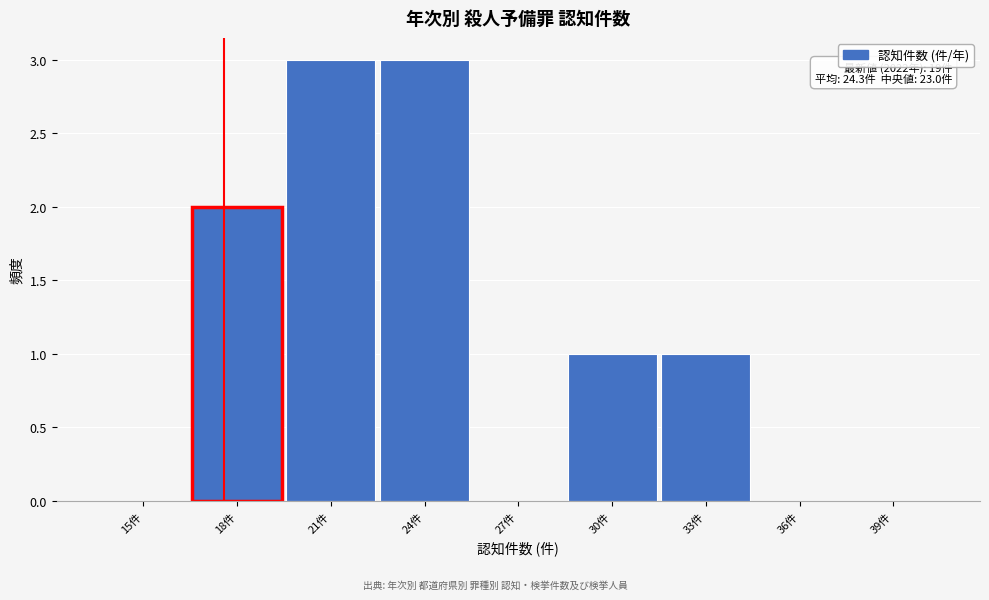

Reading left to right, extract all data points from this chart.

15件=0	18件=2	21件=3	24件=3	27件=0	30件=1	33件=1	36件=0	39件=0